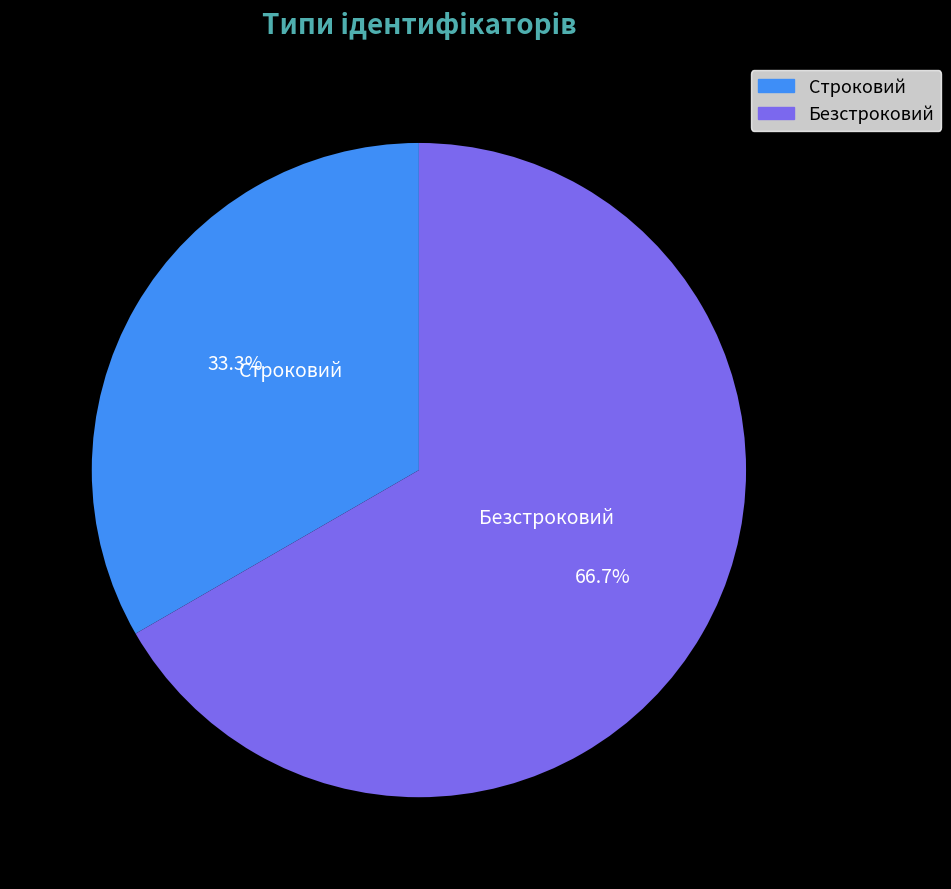

Between Строковий and Безстроковий, which is larger?

Безстроковий